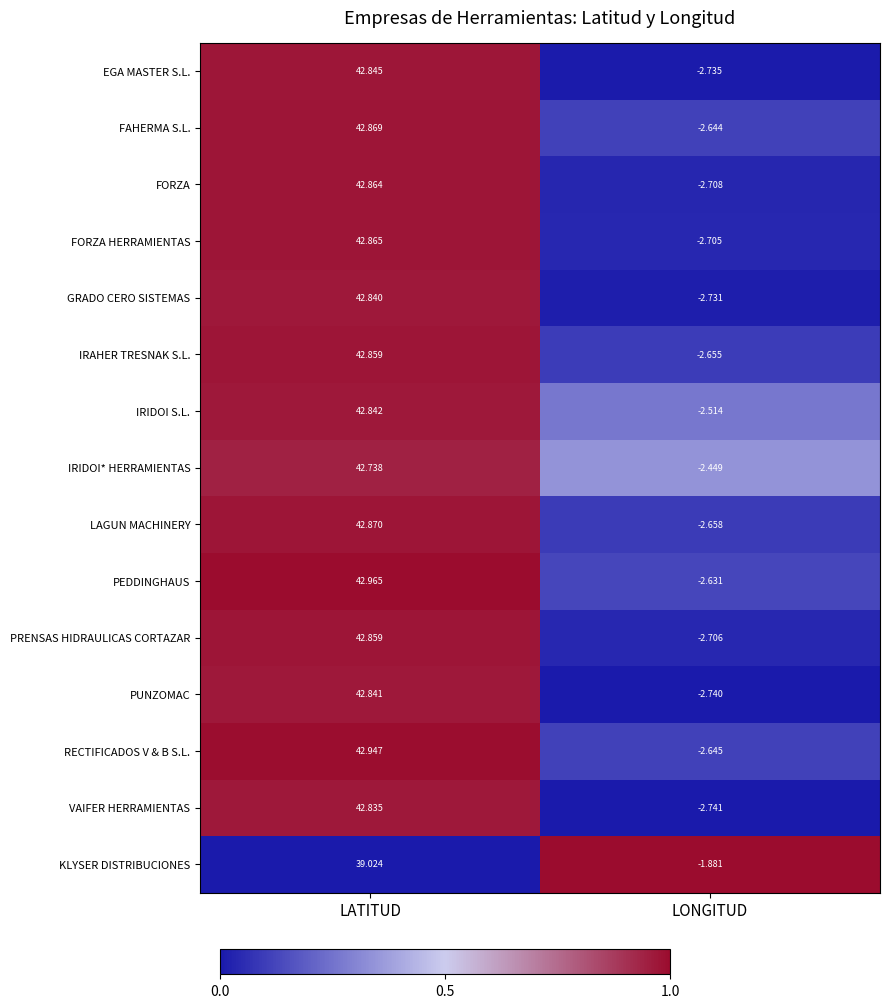

Rank the categories by PEDDINGHAUS value from highest to lowest.

LATITUD, LONGITUD